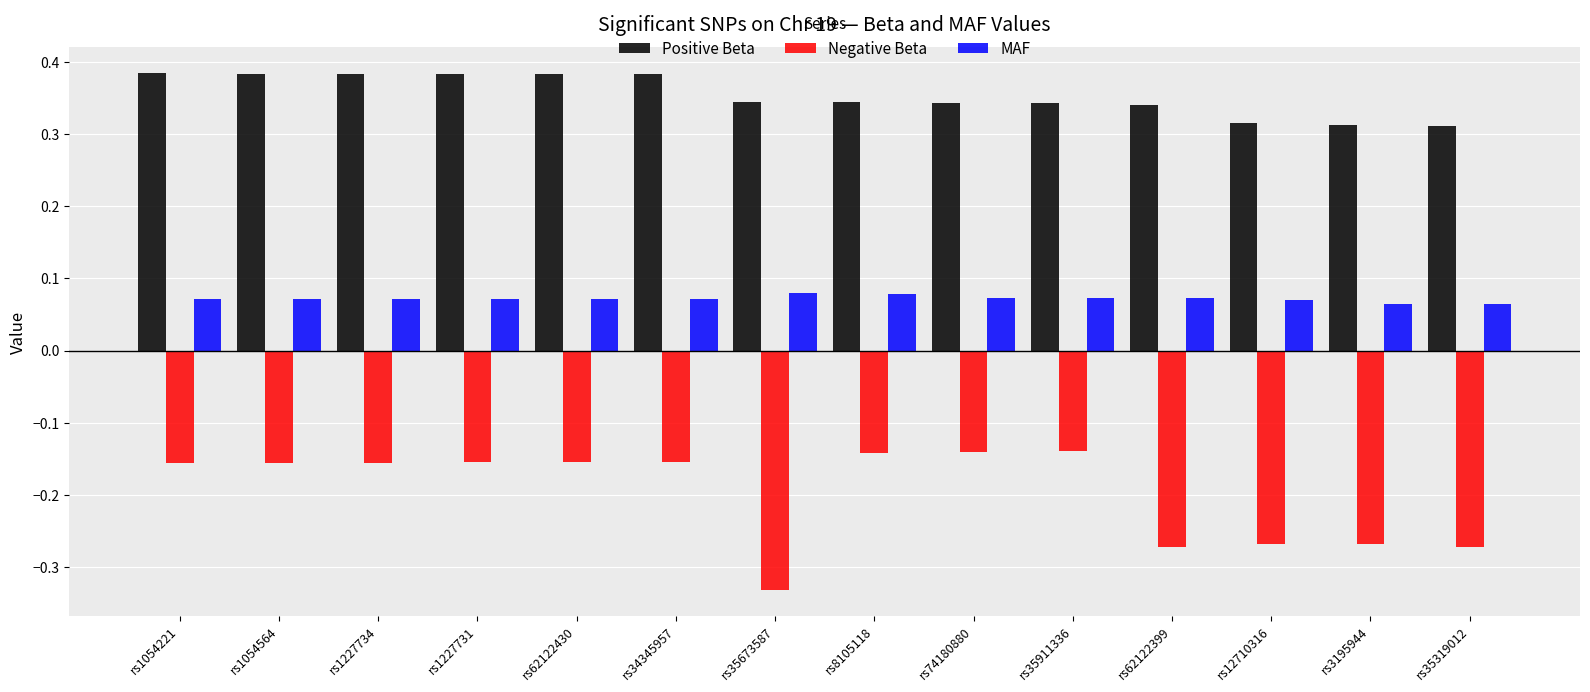

The value of Negative Beta at rs35911336 is -0.2. True or false?

False